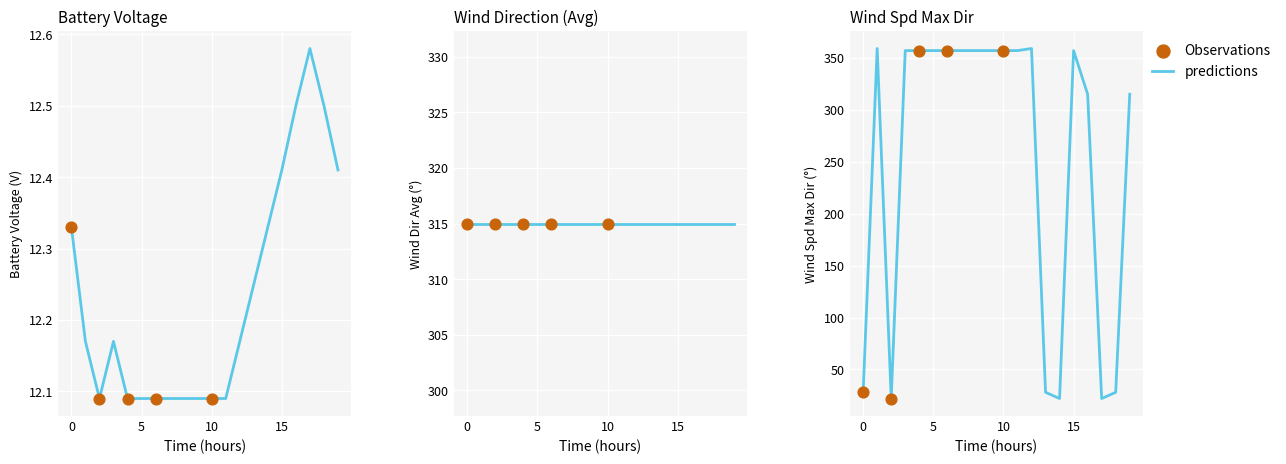

Which series has the largest total across all categories?

wind_dir_avg